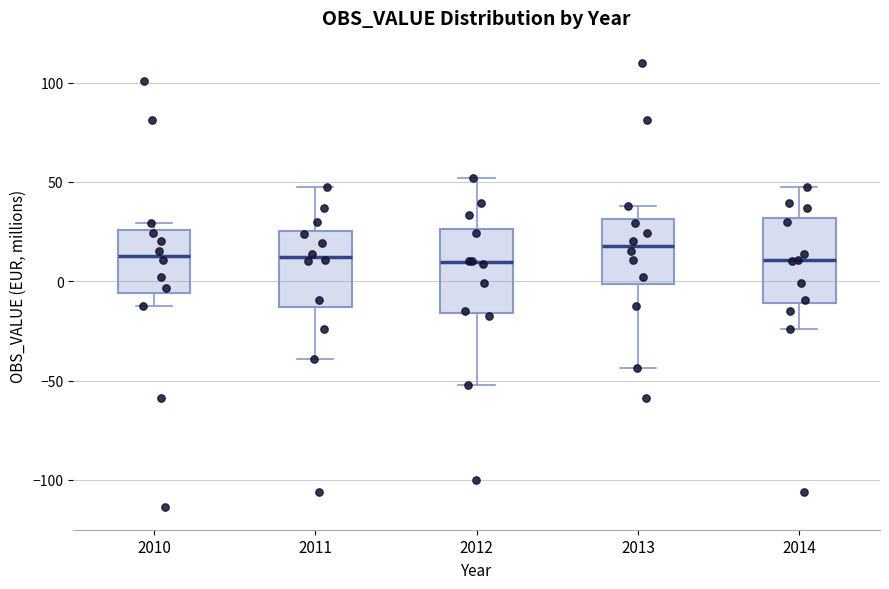

Where does the median line of the box at x = 2013 sit on the y-axis? The values are not printed on the chart, so give them approximately, as read against the axis.

20